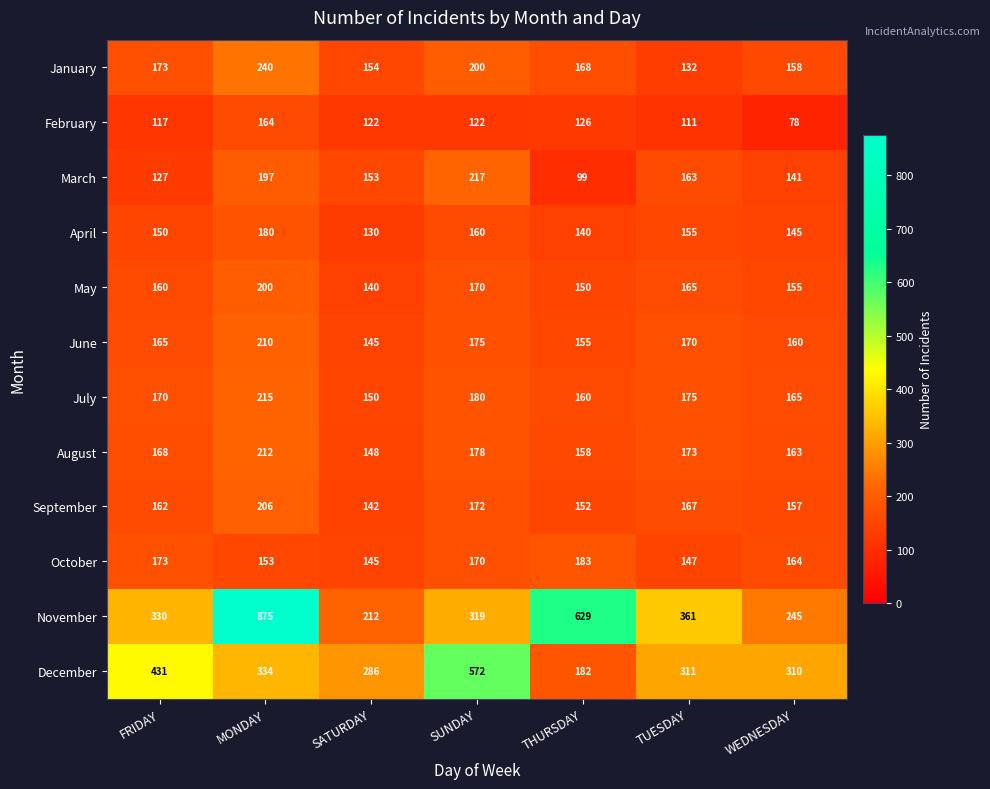

What is the difference between the second highest and second lowest values in the September series?

20